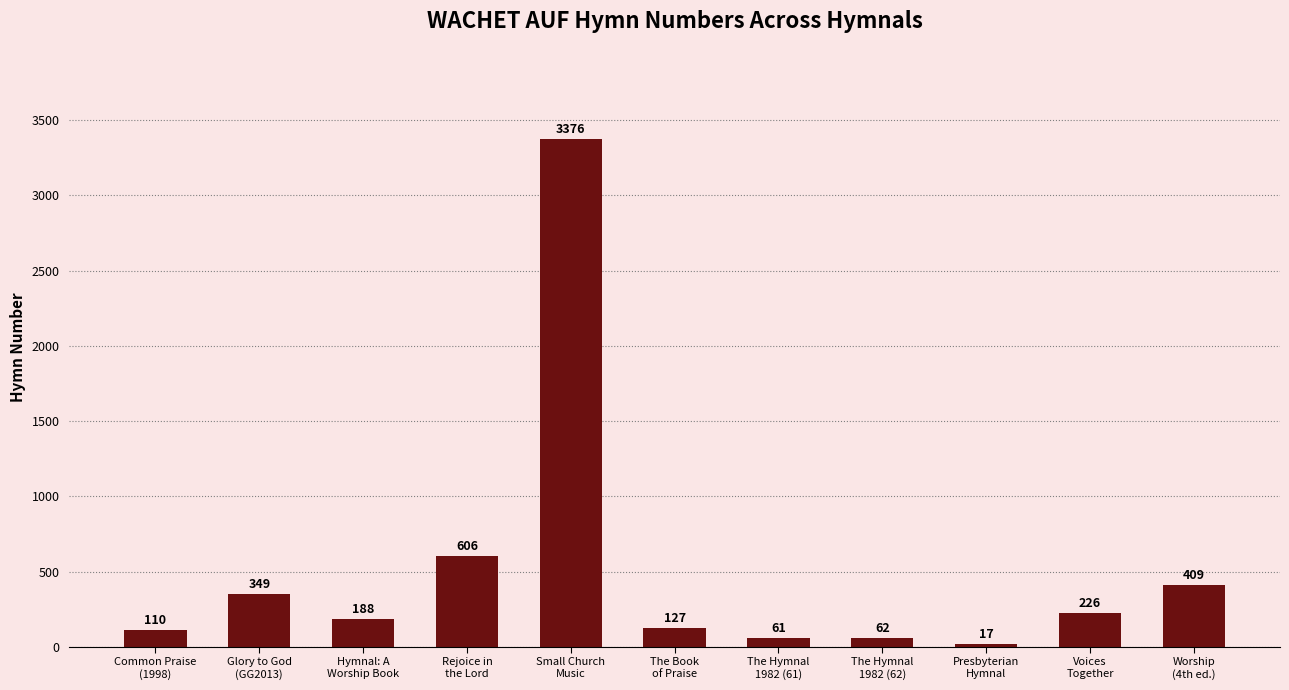

Does the chart contain stacked bars?

No